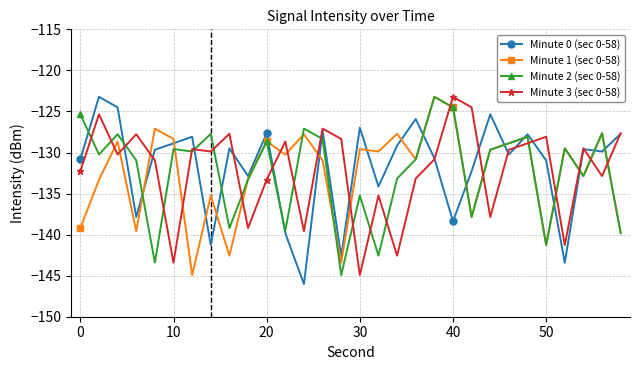

What is the smallest value displayed?

-146.0